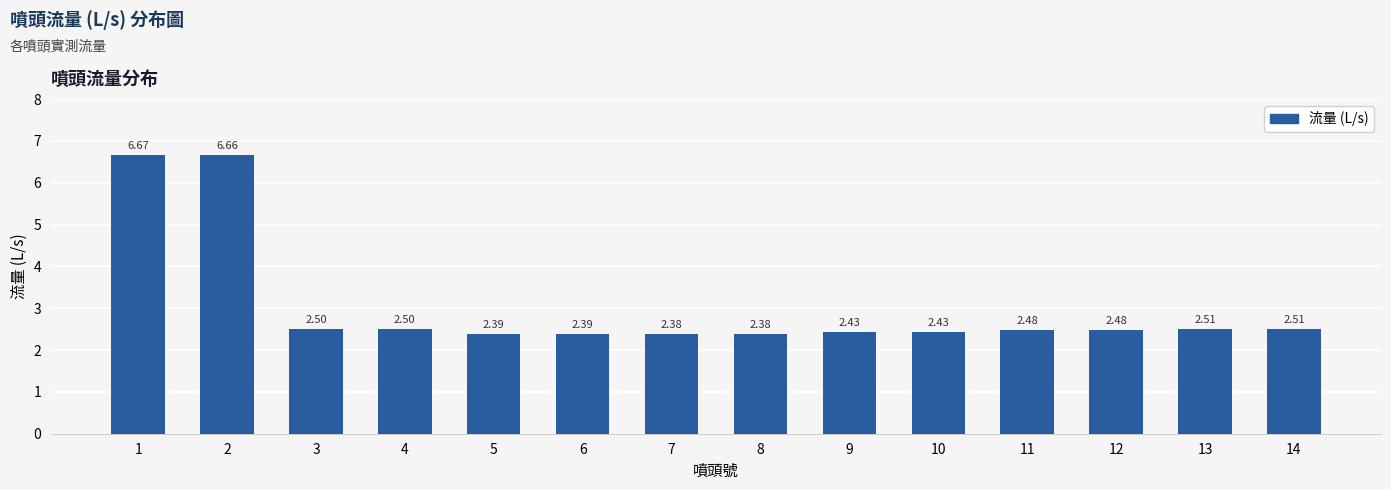

Which has a higher value, 6 or 4?

4